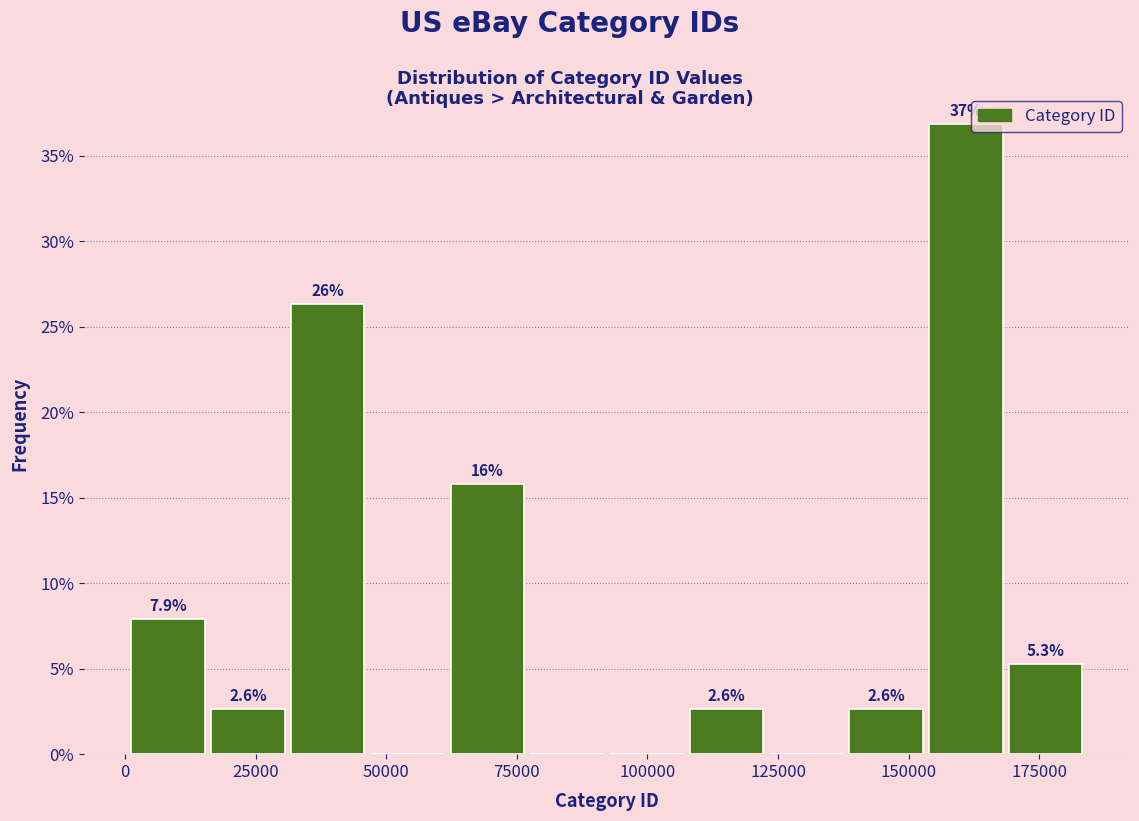

Read against the x-axis, roughly where is the centre of the tallest bar?

160000